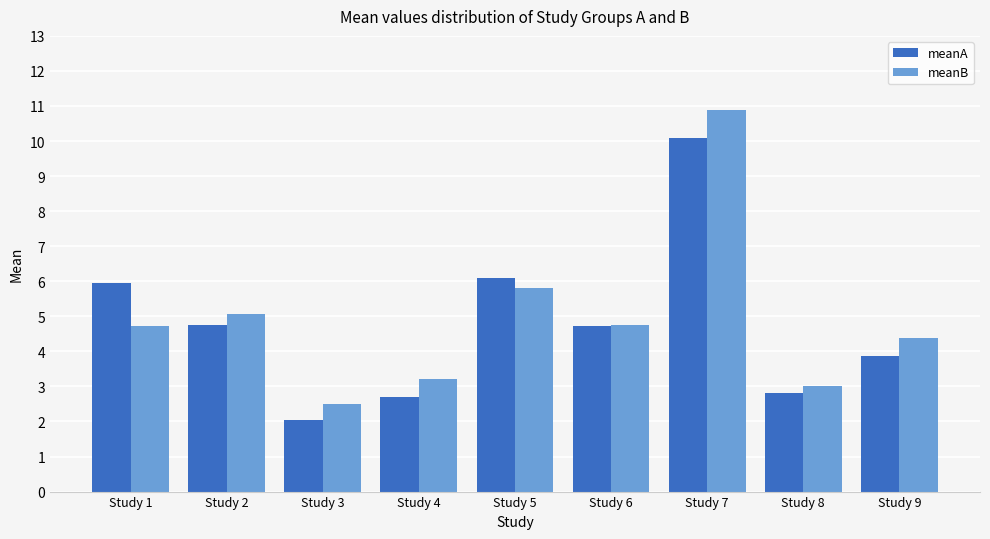

What are all the series names shown in the legend?

meanA, meanB